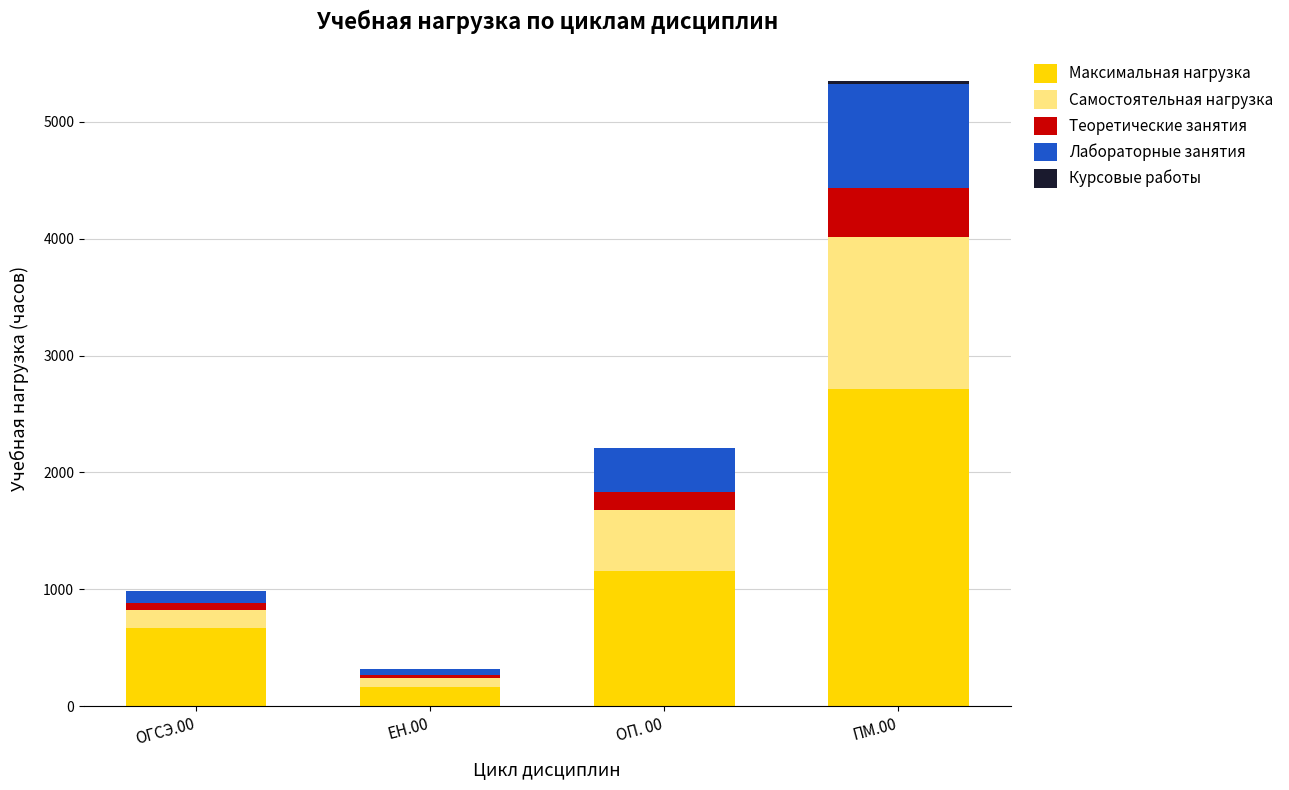

Is it true that Максимальная нагрузка equals 2712 at ПМ.00?

True